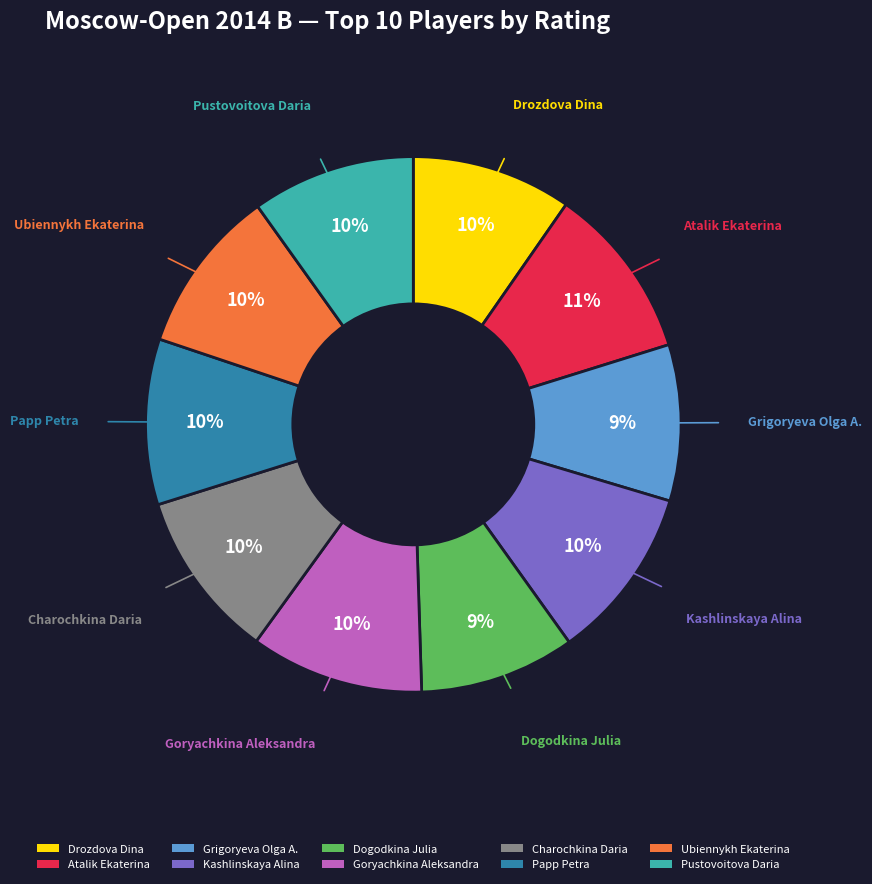

Does Pustovoitova Daria account for over 50% of the chart?

No